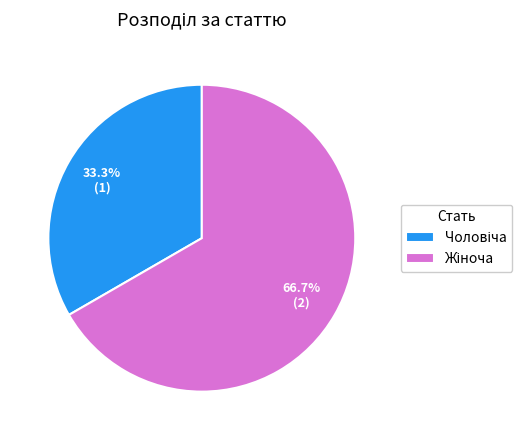

Is there any slice that represents more than half of the pie?

Yes